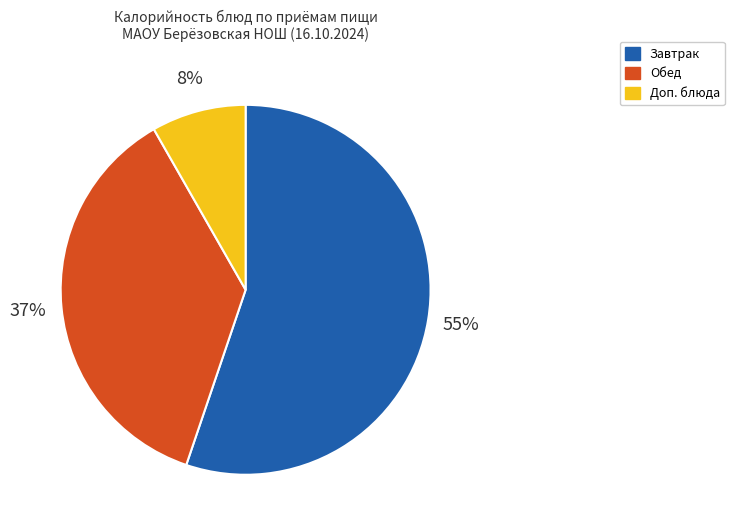

To the nearest percent, what is the difference between the largest and smallest slice percentages?

47%